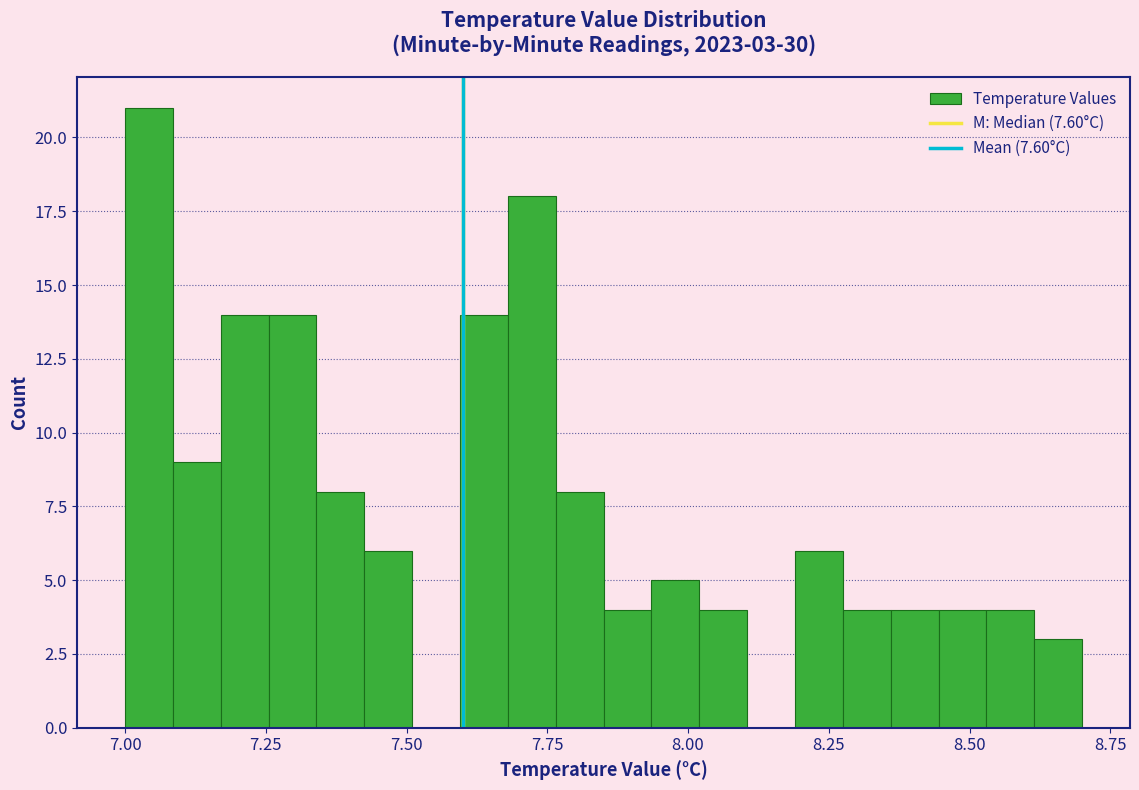

Read against the x-axis, roughly where is the centre of the tallest bar?

7.05